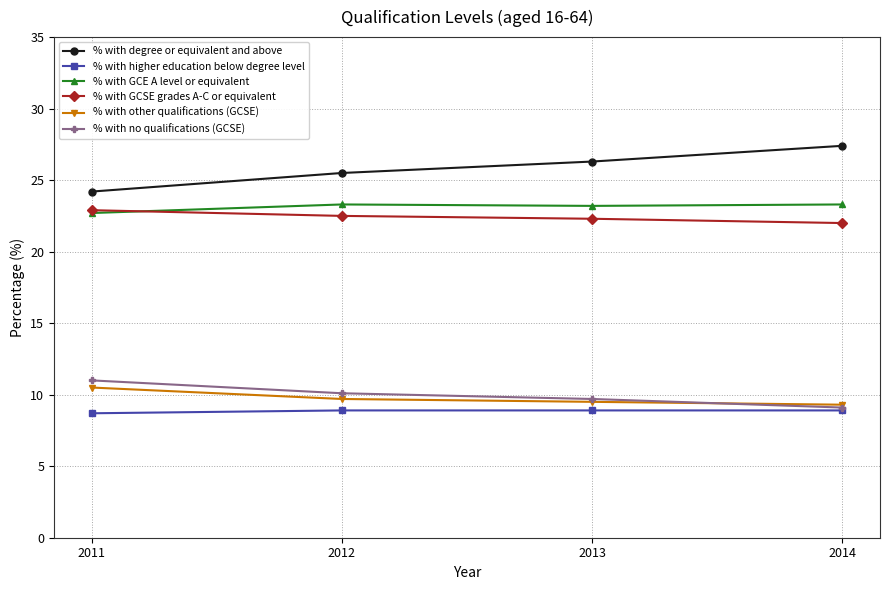

What is the difference between the % with other qualifications (GCSE) values at 2012 and 2014?

0.4